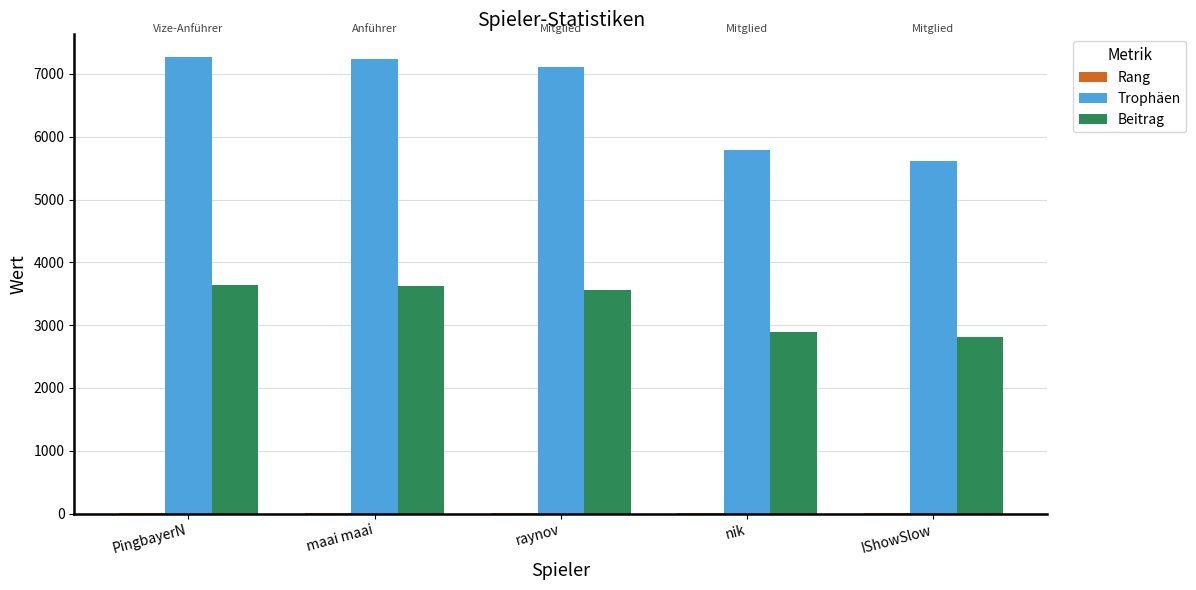

Which series changed the most between maai maai and IShowSlow?

Trophäen